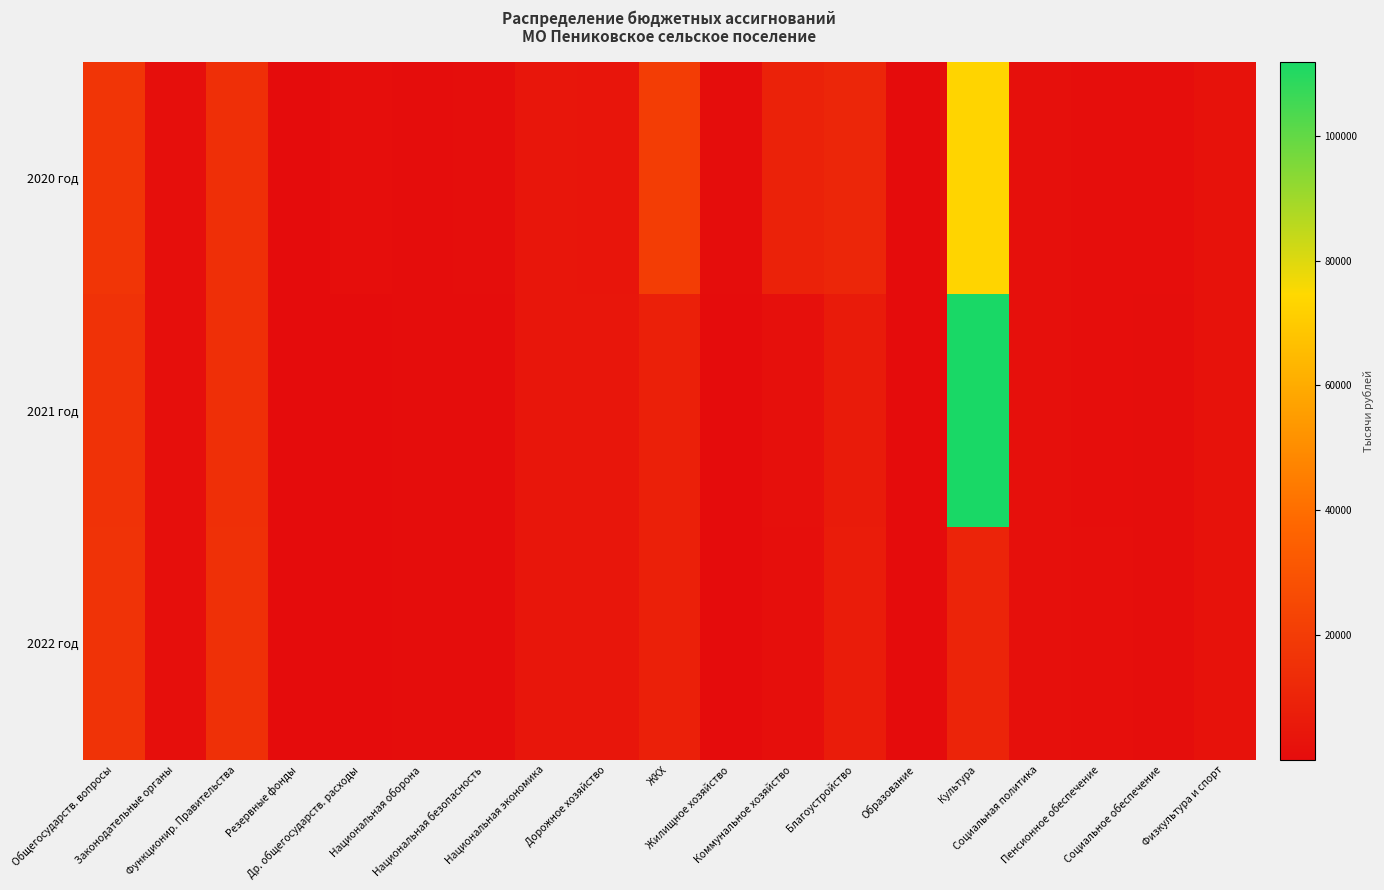

Reading left to right, what are all the values shown in this chart?

2020 год: Общегосударств. вопросы=16975.7	Законодательные органы=1123.9	Функционир. Правительства=14743.3	Резервные фонды=100.0	Др. общегосударств. расходы=1008.5	Национальная оборона=267.2	Национальная безопасность=720.0	Национальная экономика=4078.9	Дорожное хозяйство=3878.9	ЖКХ=20462.9	Жилищное хозяйство=281.0	Коммунальное хозяйство=9251.2	Благоустройство=10930.7	Образование=51.0	Культура=73162.3	Социальная политика=1953.7	Пенсионное обеспечение=1053.7	Социальное обеспечение=900.0	Физкультура и спорт=2408.0
2021 год: Общегосударств. вопросы=15747.5	Законодательные органы=1160.7	Функционир. Правительства=14483.3	Резервные фонды=100.0	Др. общегосударств. расходы=3.5	Национальная оборона=271.6	Национальная безопасность=235.0	Национальная экономика=4373.9	Дорожное хозяйство=4373.9	ЖКХ=8303.3	Жилищное хозяйство=158.8	Коммунальное хозяйство=1709.5	Благоустройство=6435.0	Образование=50.0	Культура=111891.6	Социальная политика=1895.8	Пенсионное обеспечение=1095.8	Социальное обеспечение=800.0	Физкультура и спорт=2504.3
2022 год: Общегосударств. вопросы=16360.0	Законодательные органы=1199.1	Функционир. Правительства=15057.4	Резервные фонды=100.0	Др. общегосударств. расходы=3.5	Национальная оборона=285.8	Национальная безопасность=235.0	Национальная экономика=4373.9	Дорожное хозяйство=4373.9	ЖКХ=8485.1	Жилищное хозяйство=158.9	Коммунальное хозяйство=1391.2	Благоустройство=6935.0	Образование=50.0	Культура=9899.8	Социальная политика=1939.7	Пенсионное обеспечение=1139.7	Социальное обеспечение=800.0	Физкультура и спорт=2604.5